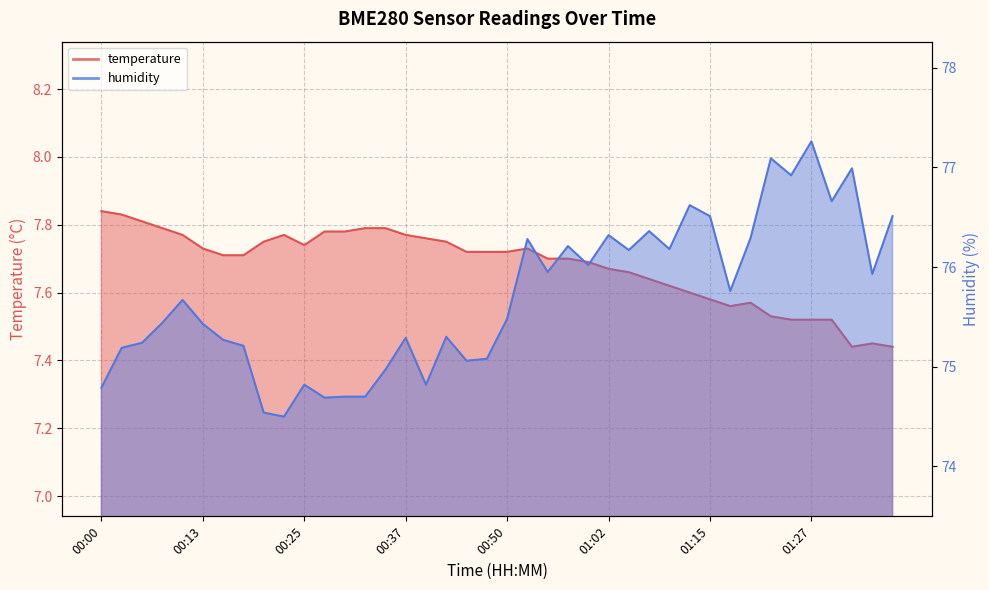

What is the difference between the highest and lowest values at 00:35?

67.2